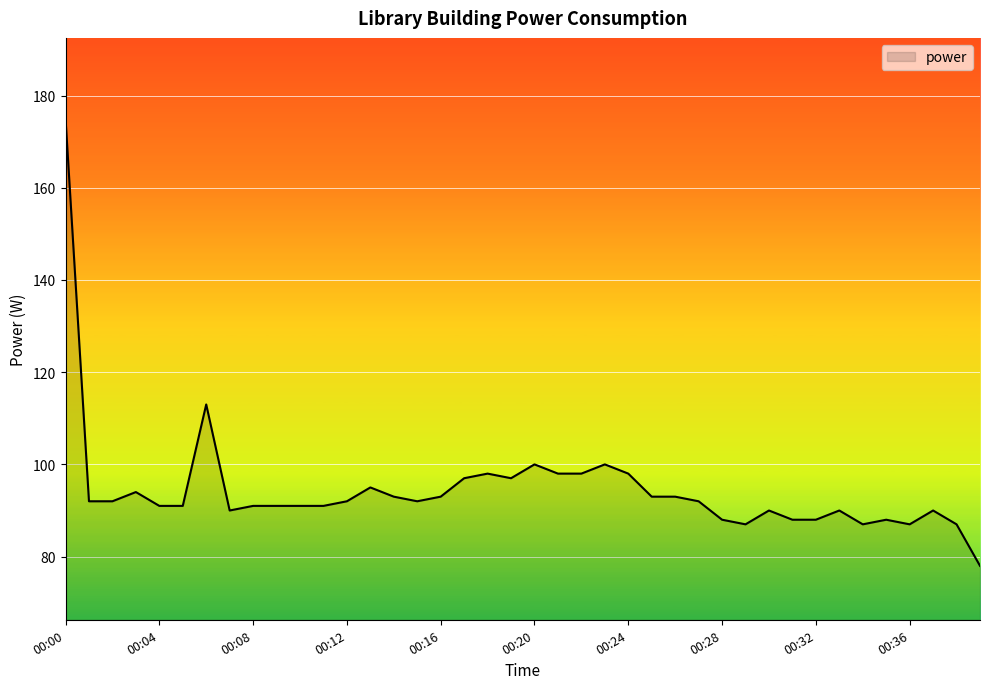

What is the difference between the second highest and second lowest values?

26